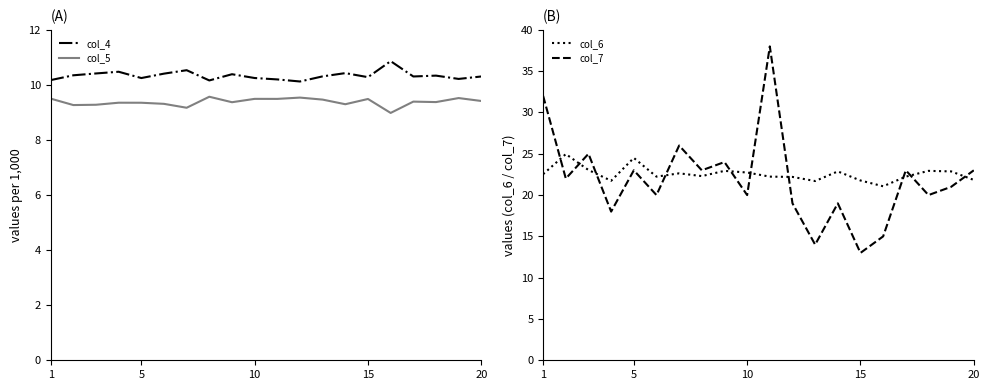

Which category has the lowest value in the col_7 series?

15